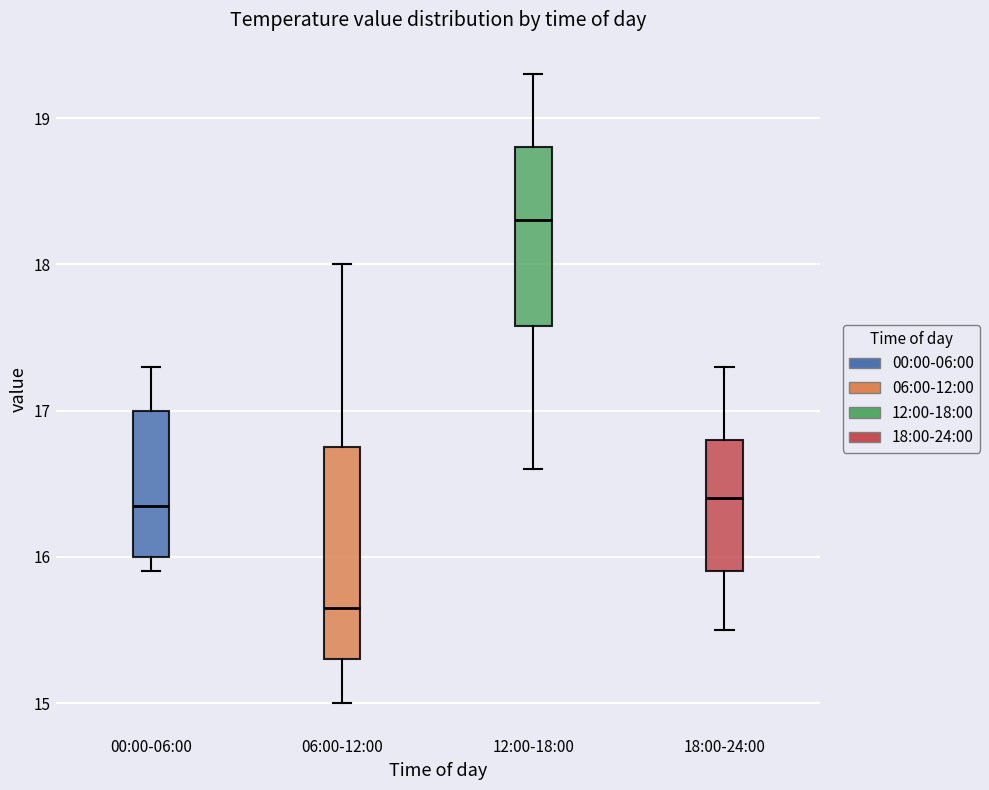

Reading left to right, read every box against the y-axis: the position of its median line, the range the box covers, and the ends of its whiskers. The values are not printed on the chart, so give them approximately, as read against the axis.

00:00-06:00: median 16.4, box 16.0 to 17.0, whiskers 15.9 to 17.3
06:00-12:00: median 15.7, box 15.3 to 16.8, whiskers 15.0 to 18.0
12:00-18:00: median 18.3, box 17.6 to 18.8, whiskers 16.6 to 19.3
18:00-24:00: median 16.4, box 15.9 to 16.8, whiskers 15.5 to 17.3